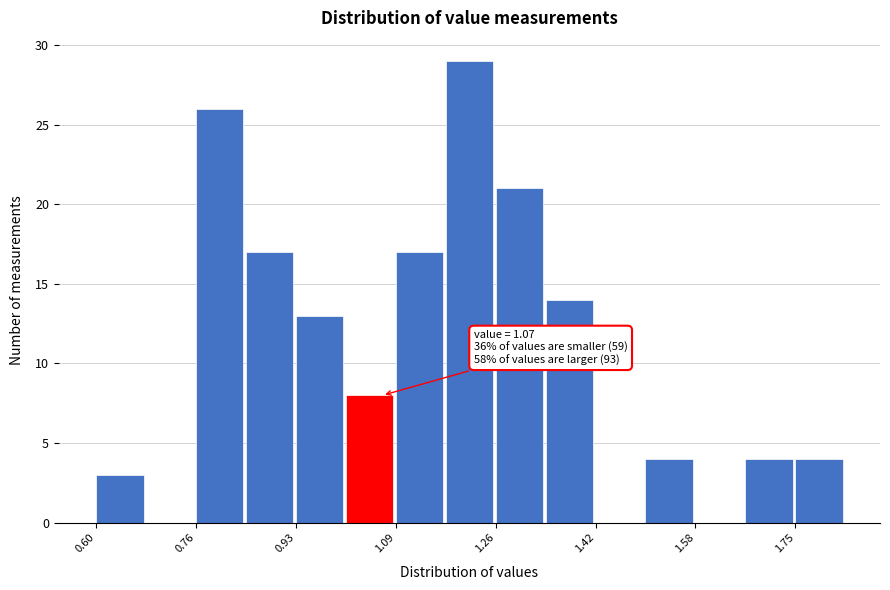

Which range on the x-axis has the tallest bar?

1.174 to 1.256